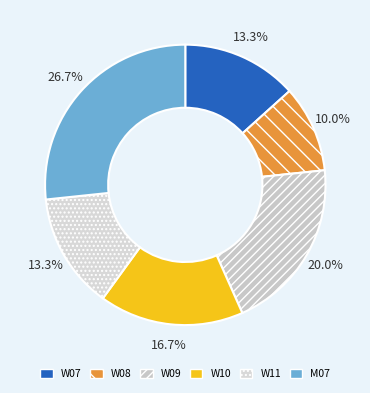

To the nearest percent, what is the difference between the largest and smallest slice percentages?

17%